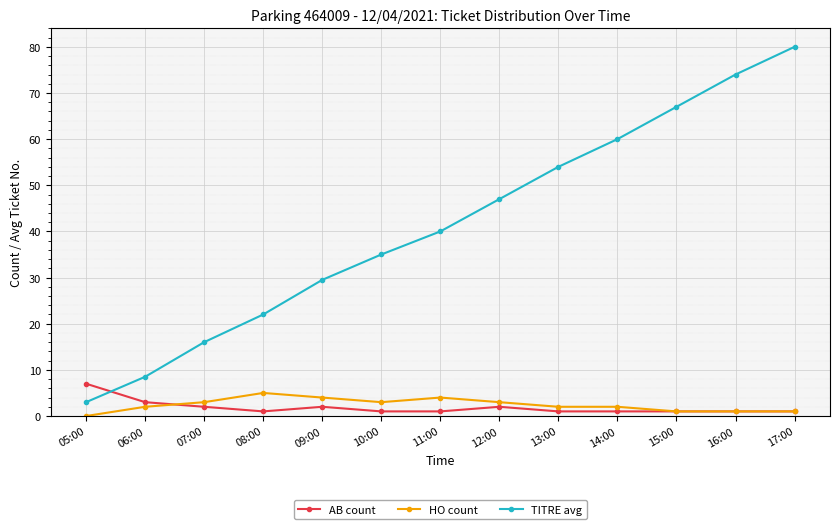

Is it true that TITRE avg equals 8.5 at 06:00?

True